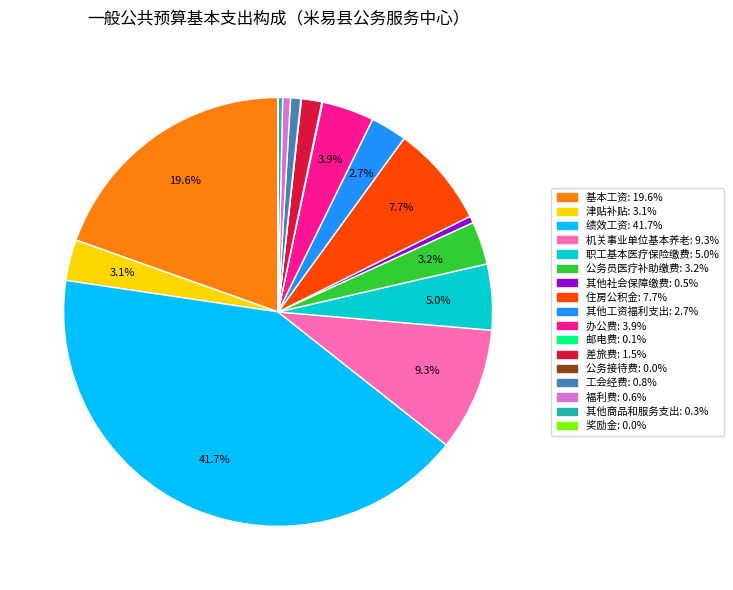

Is there a majority slice in this chart?

No